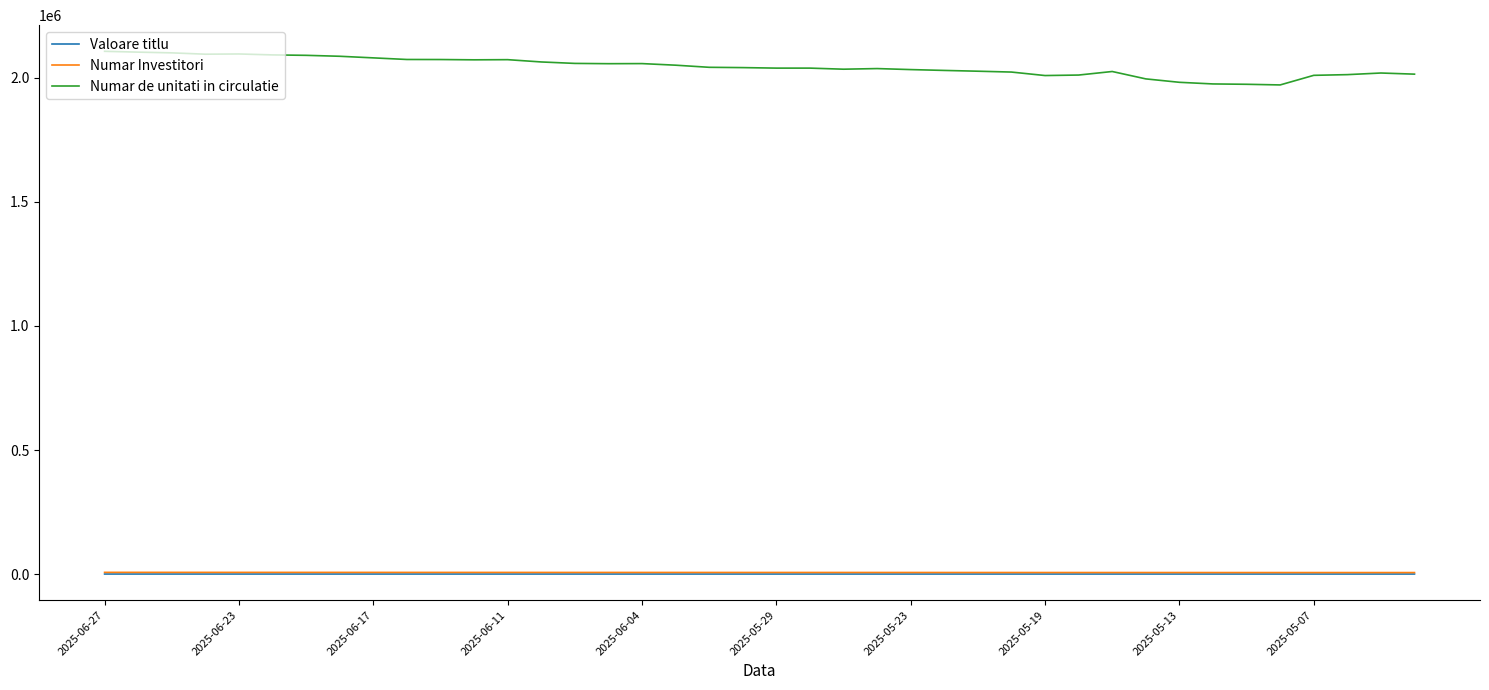

What is the maximum value shown in the chart?

2107316.1